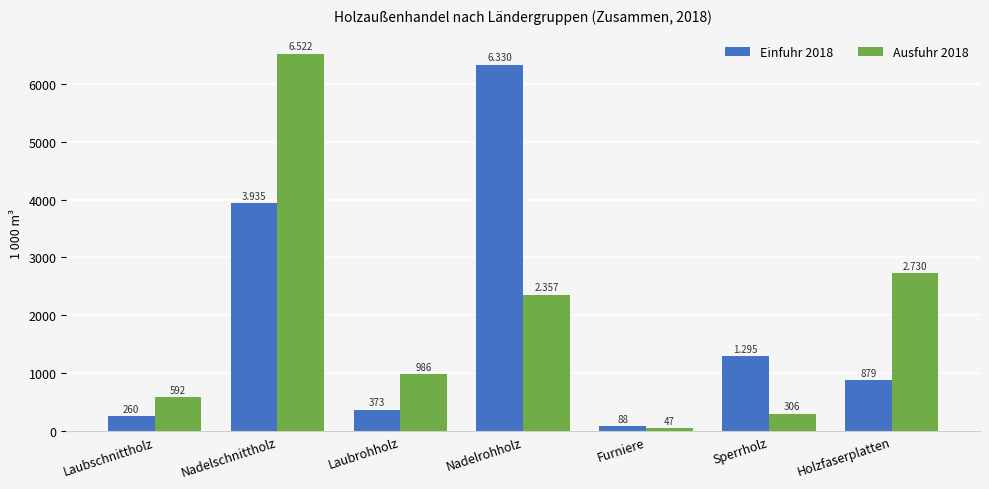

What is the difference between the maximum and minimum values in the Ausfuhr 2018 series?

6475